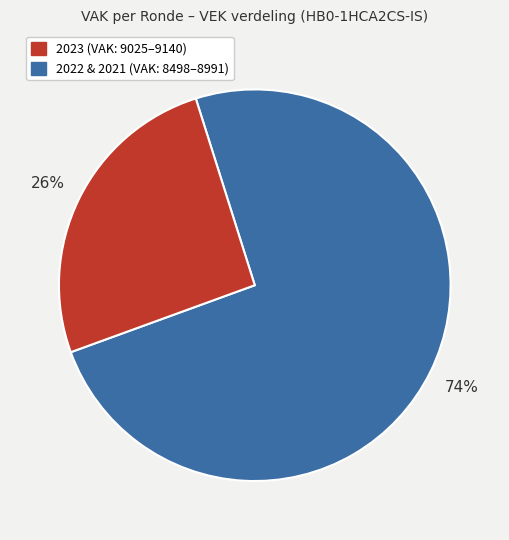

How many segments does this pie chart have?

2